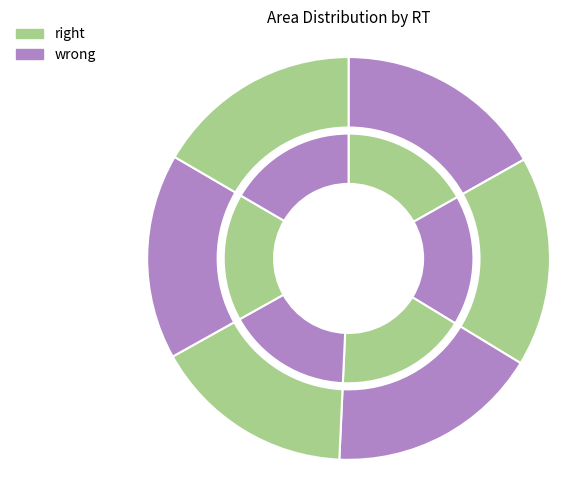

Between 54286 and 45191, which is larger?

54286